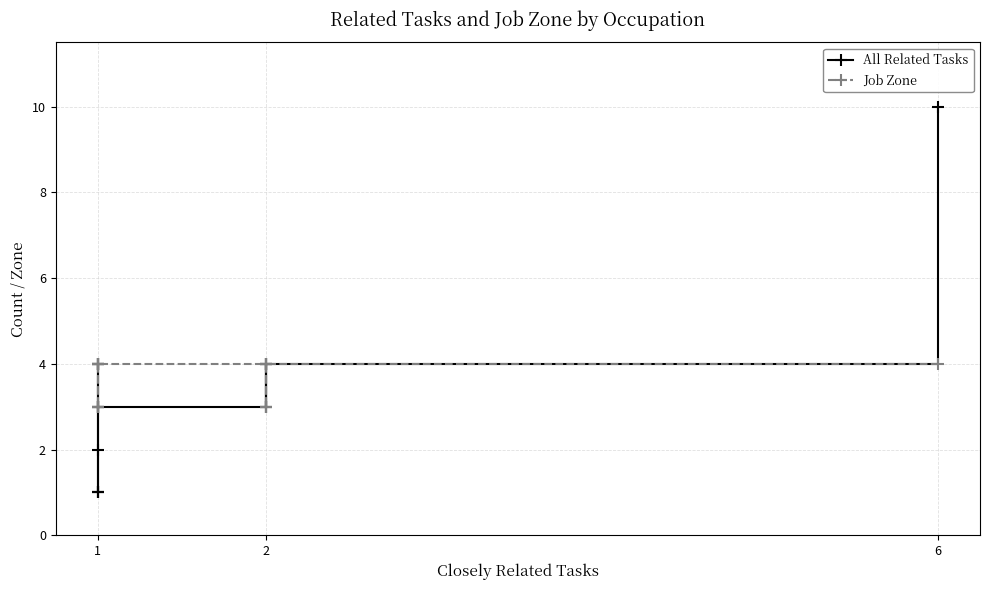

At which label does Job Zone reach its minimum?

1